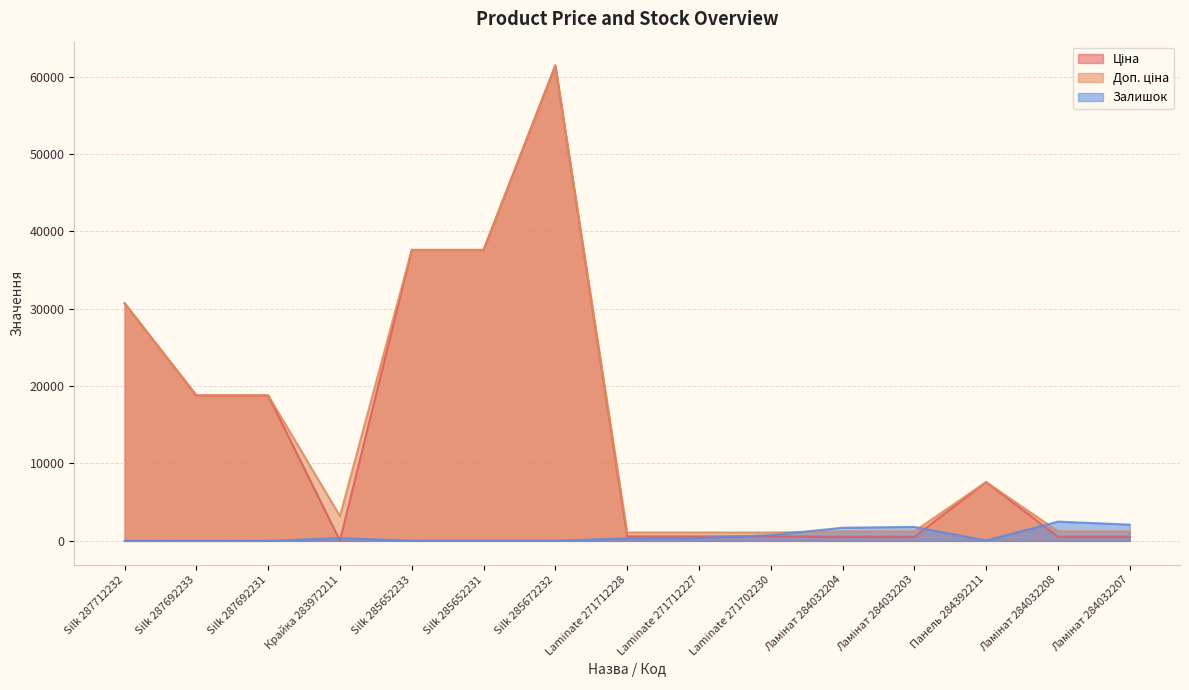

Reading left to right, what are all the values shown in this chart?

Ціна: 30717.1	18796.8	18796.8	32.0	37593.6	37593.6	61434.3	589.9	589.9	589.9	539.0	539.0	7596.5	539.0	539.0
Доп. ціна: 30717.1	18796.8	18796.8	3205.0	37593.6	37593.6	61434.3	1081.7	1081.7	1081.7	1235.4	1235.4	7596.5	1235.4	1235.4
Залишок: 0.0	0.0	0.0	360.0	13.0	23.0	16.0	328.0	374.0	736.0	1697.0	1802.0	44.0	2486.0	2096.0